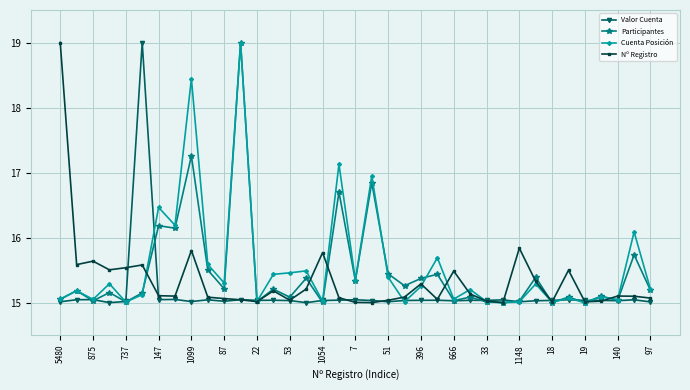

How many distinct data groups are displayed?

4